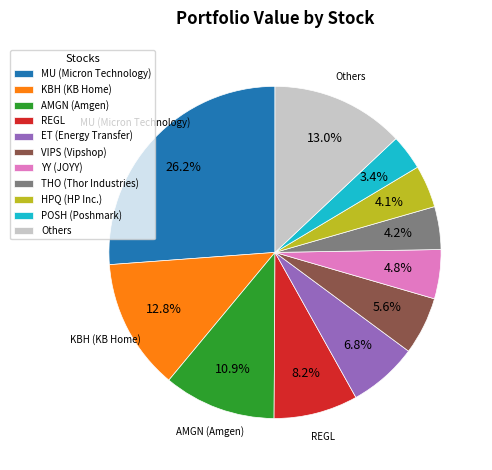

To the nearest percent, what is the difference between the largest and smallest slice percentages?

23%